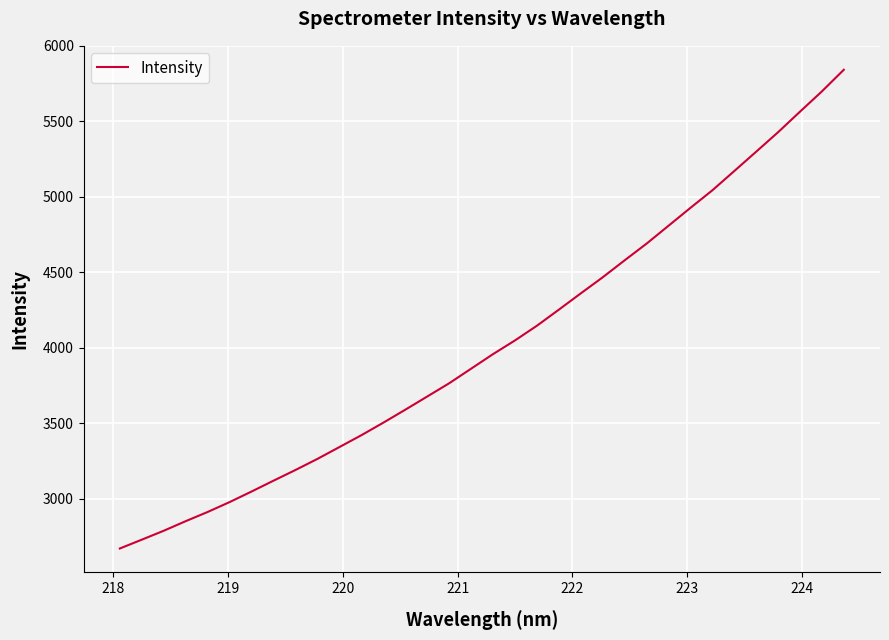

What is the greatest value displayed?

5841.7